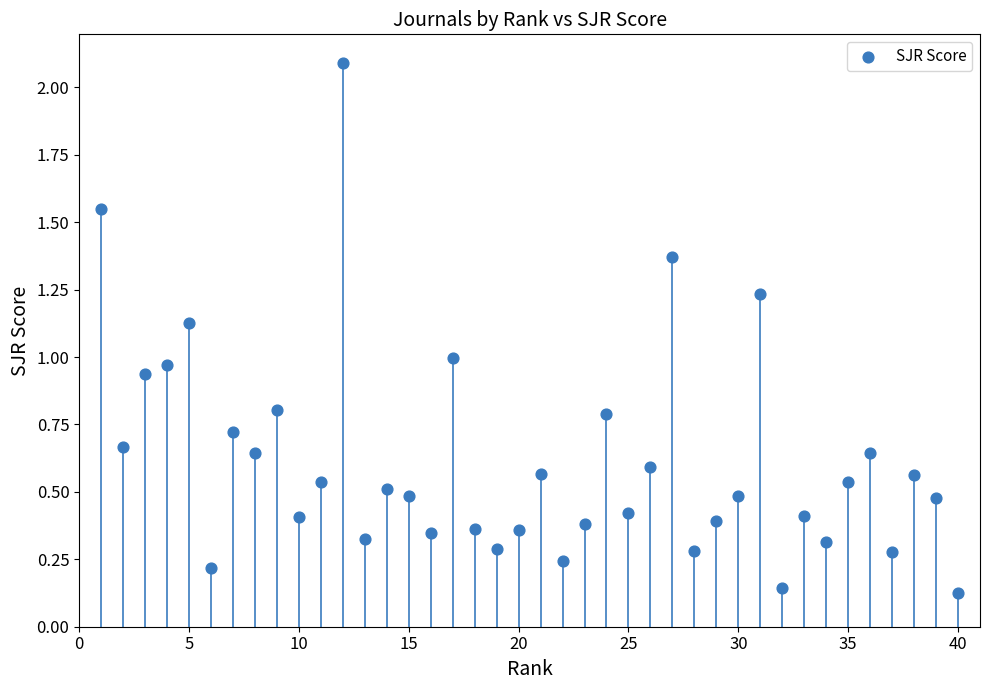

What is the range of Y values (max minus min)?

2.0